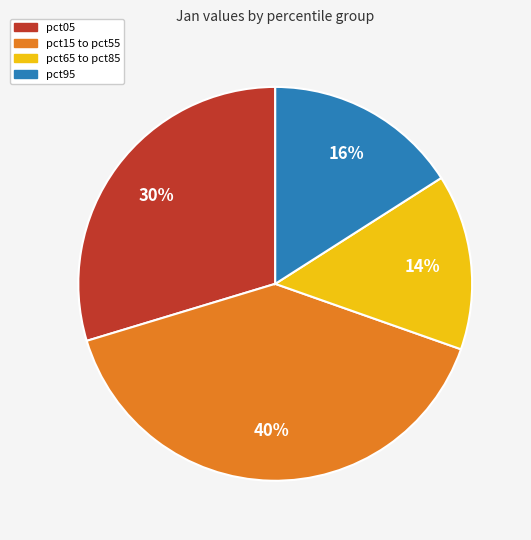

Is there a majority slice in this chart?

No